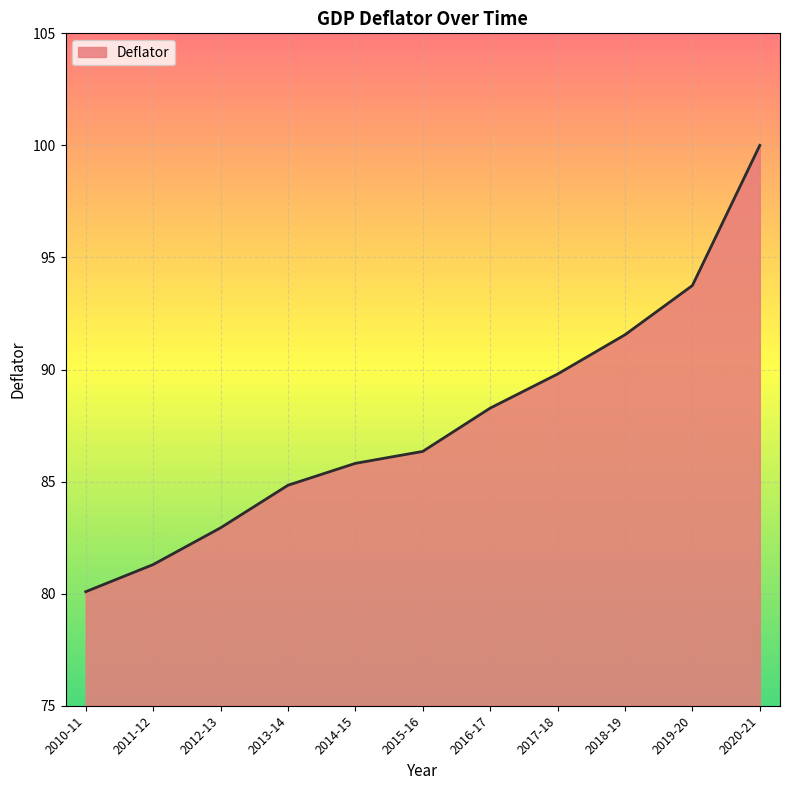

At which category does the chart reach its minimum across all series?

2010-11